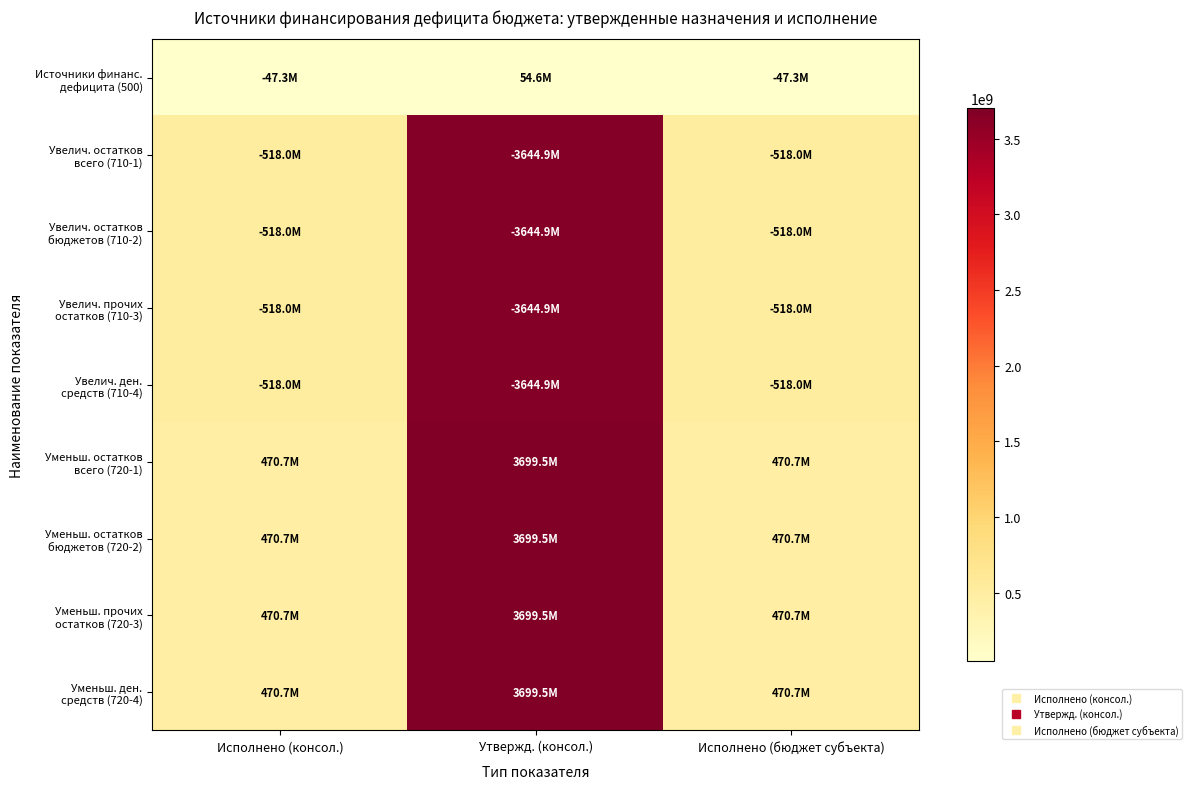

Count the number of data series in this chart.

9